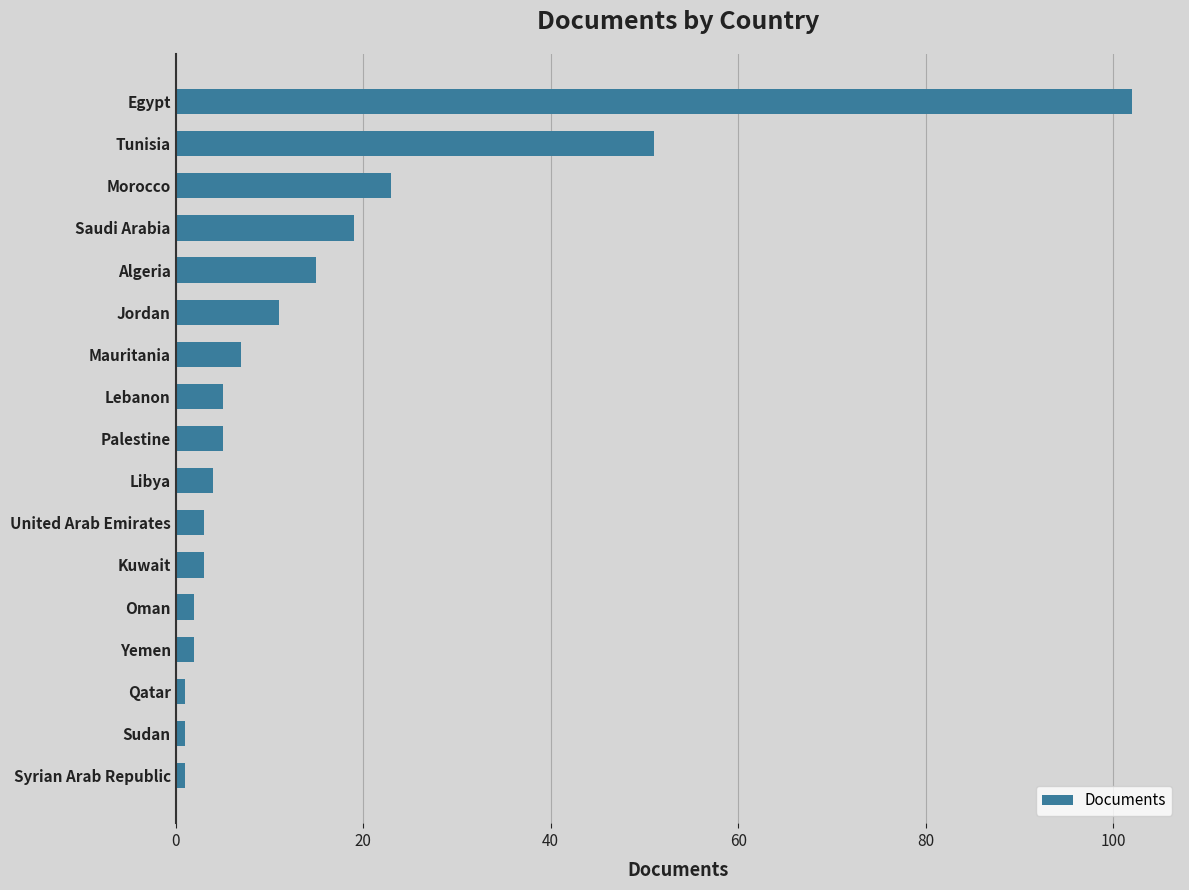

Does the chart contain stacked bars?

No